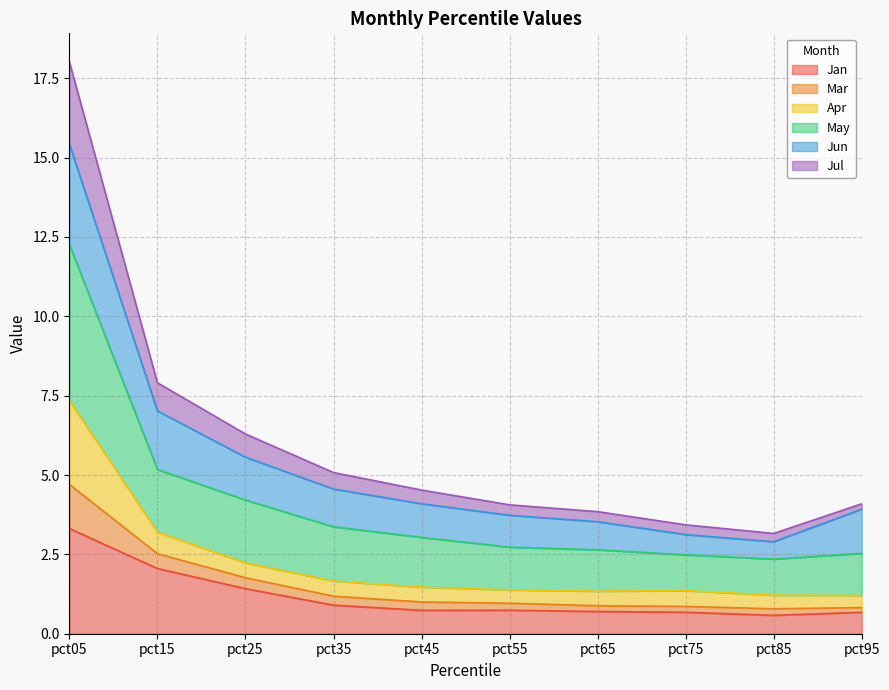

True or false: Jul and Jan cross at least once.

False